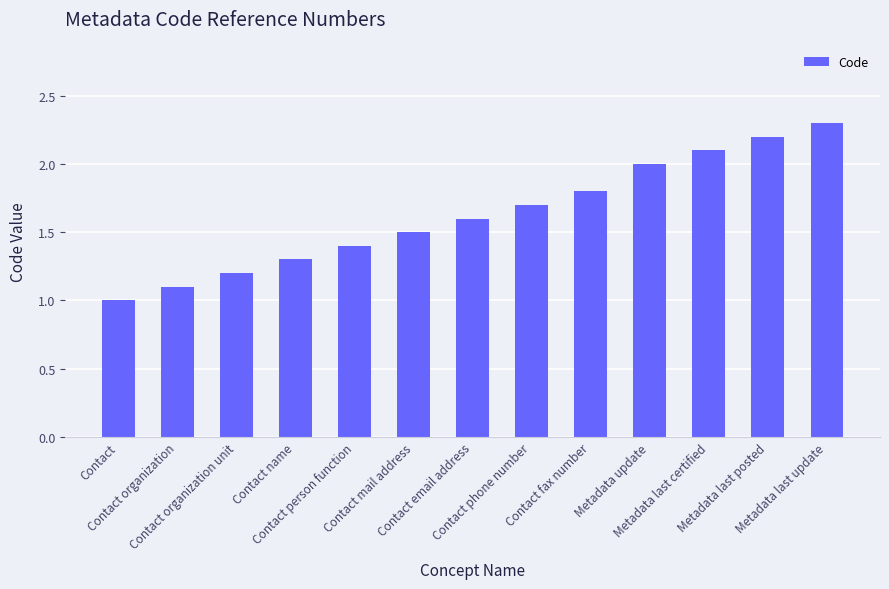

What is the label of the 6th bar from the left?

Contact mail address